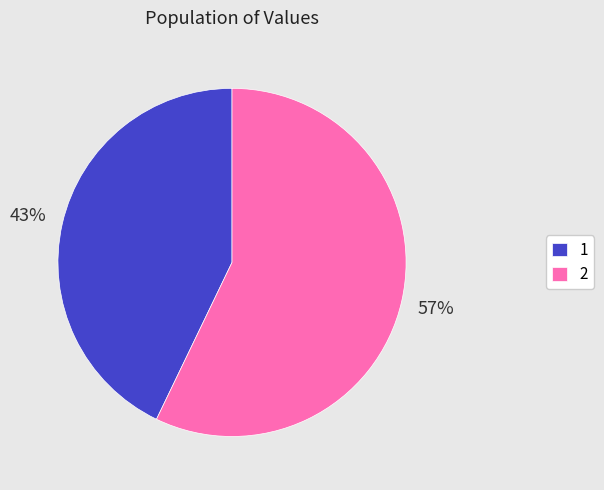

What is the largest slice in the pie chart?

2